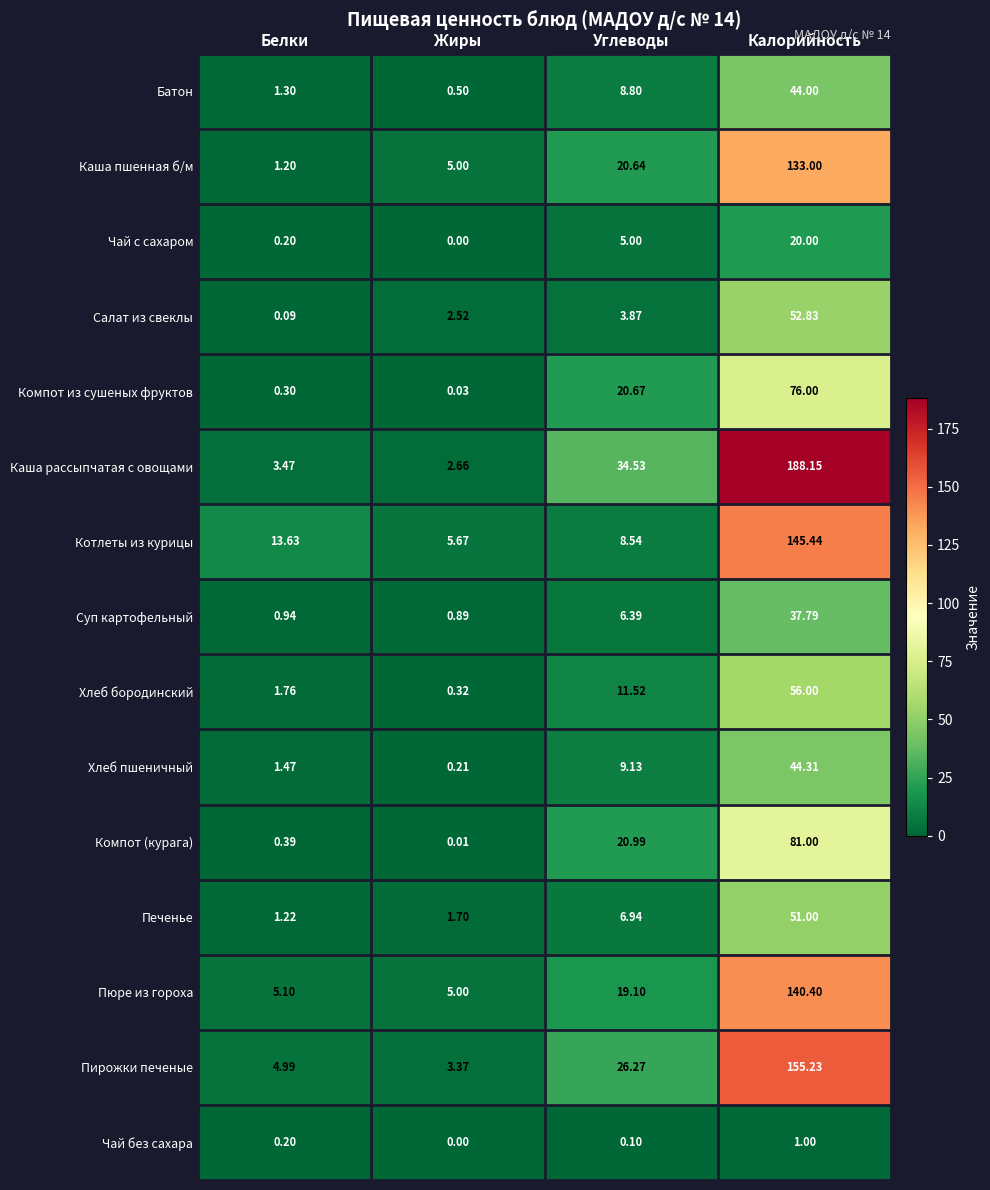

What is the total value across all series at Углеводы?

202.5